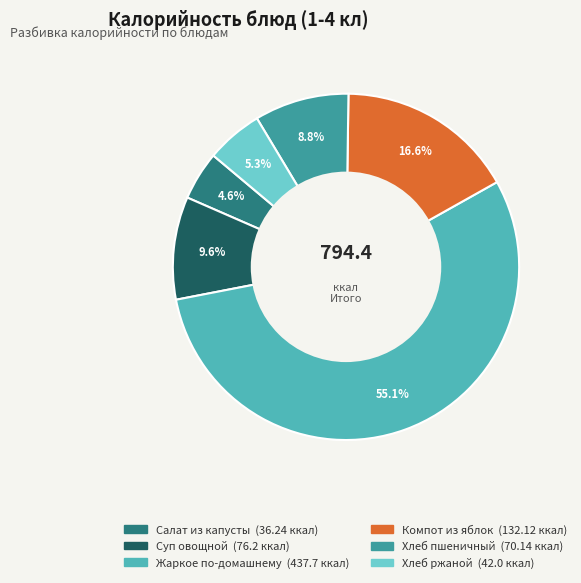

True or false: Компот из яблок accounts for 29% of the total.

False